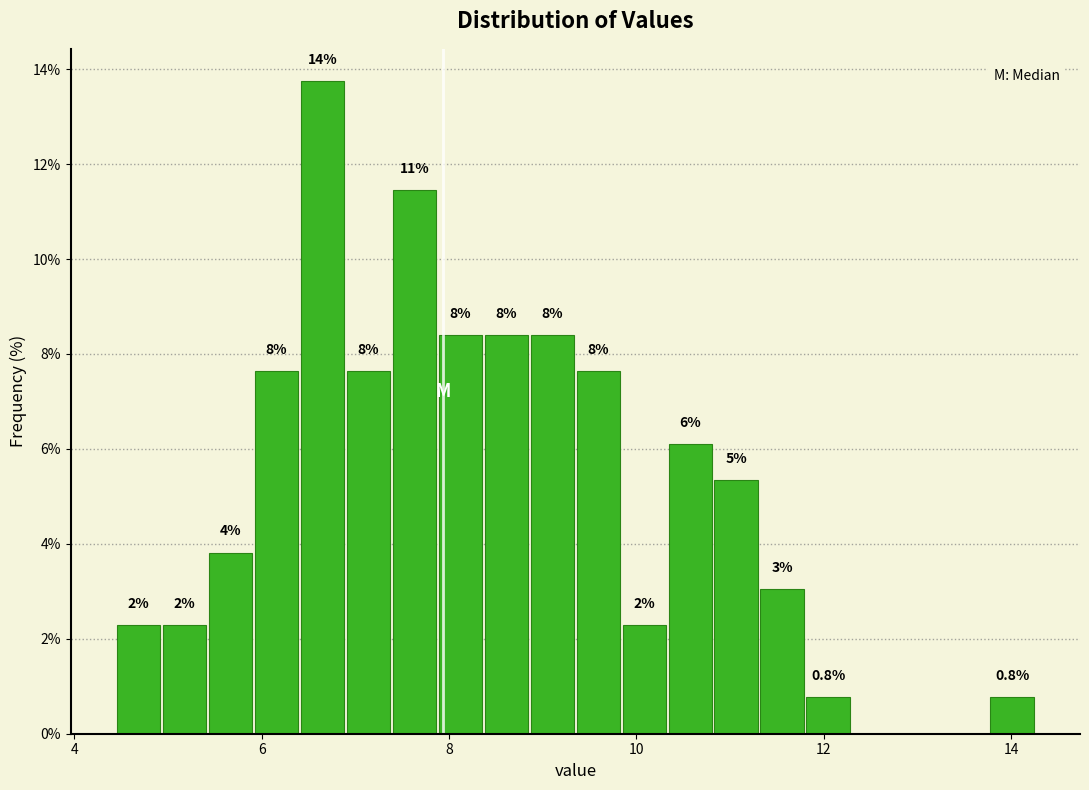

Around what value on the x-axis is the tallest bar? Give the approximate position of its centre, as read against the axis.

6.6